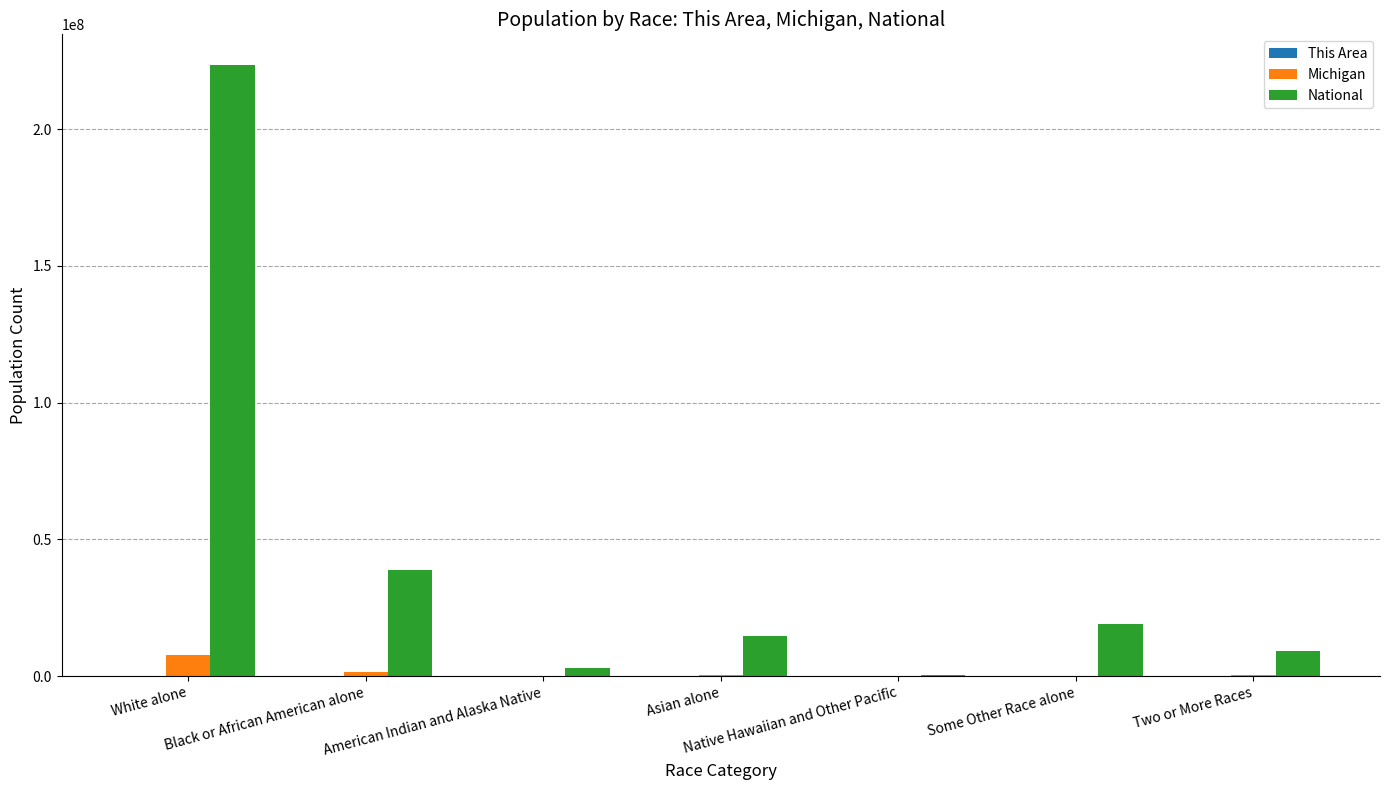

Which series has the largest total across all categories?

National